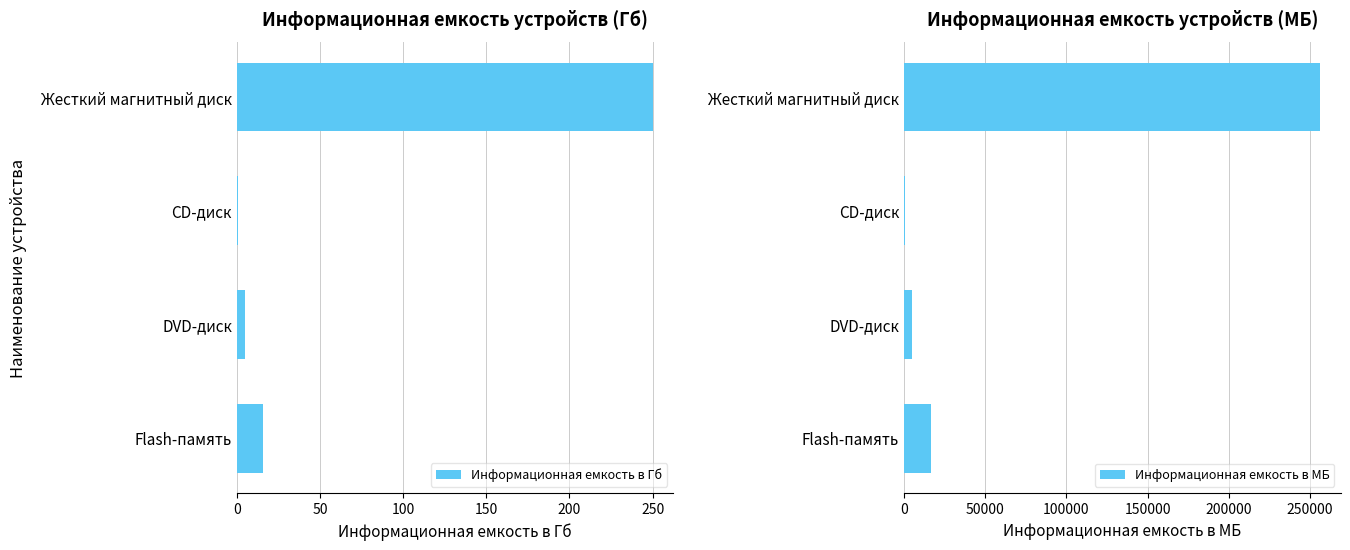

What is the sum of all Информационная емкость в Гб values?

271.4